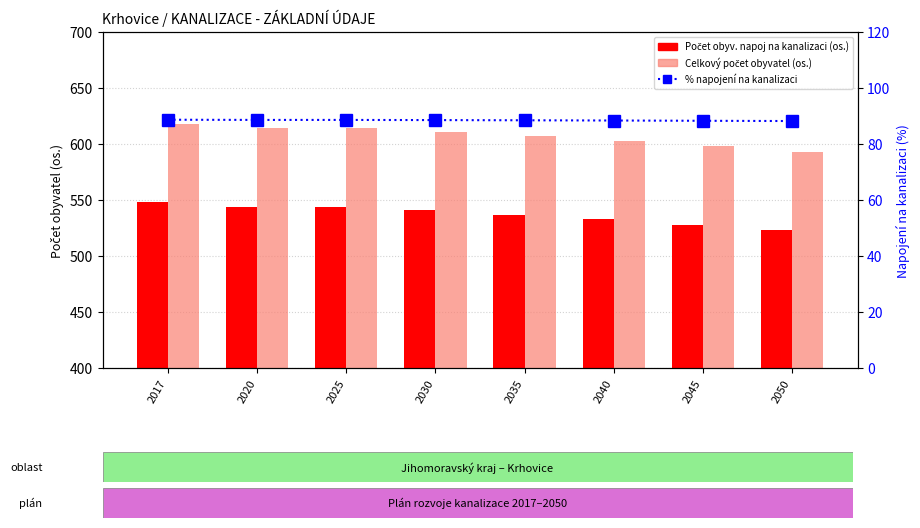

What value does the % napojení na kanalizaci series have at 2045?

88.3